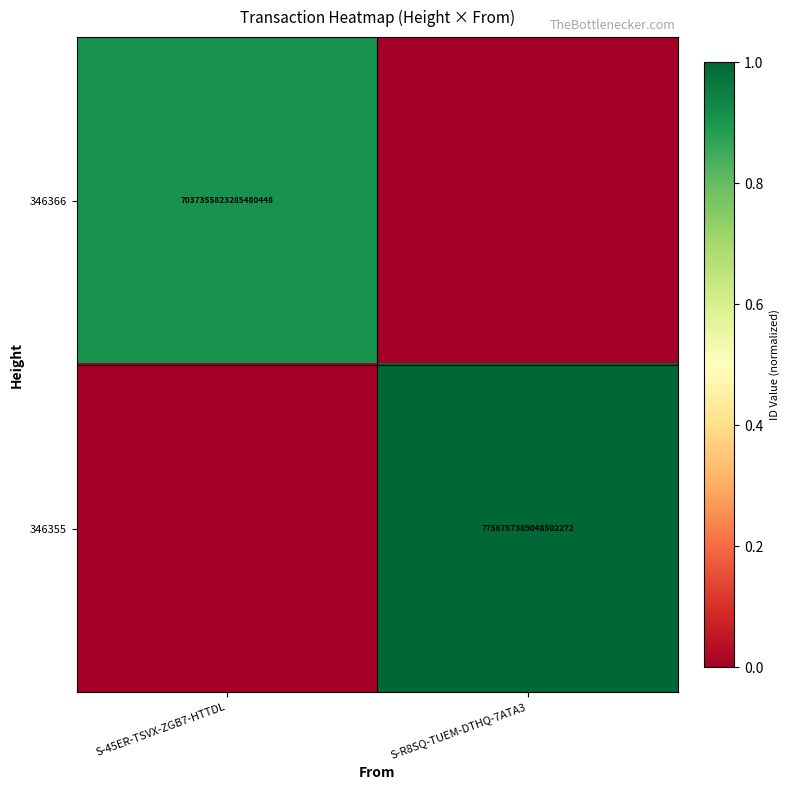

The value of 346355 at S-R8SQ-TUEM-DTHQ-7ATA3 is 7756757389048502272. True or false?

True